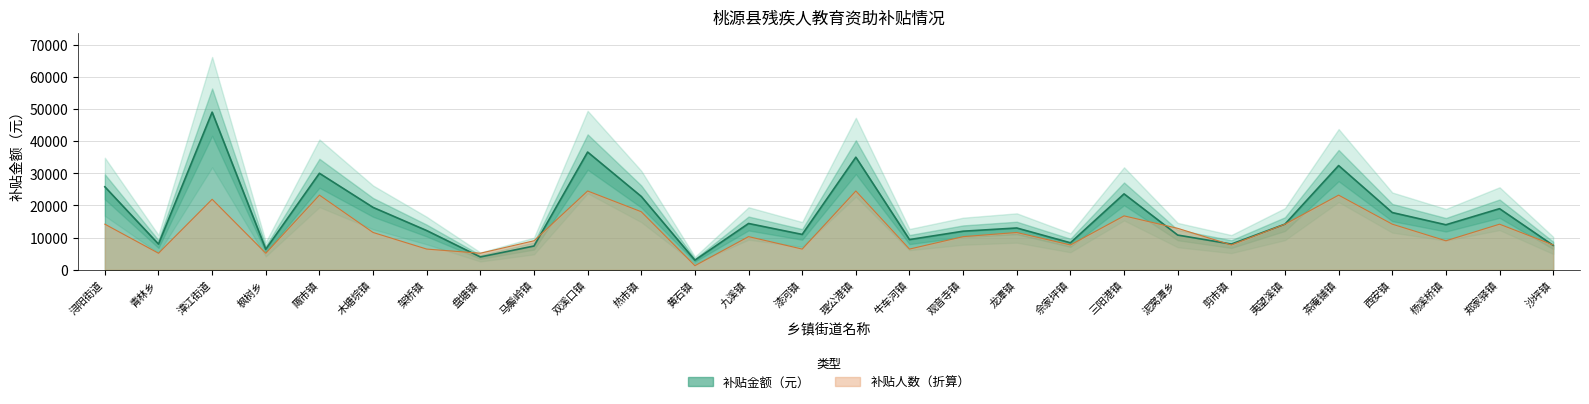

What is the sum of all 补贴人数 values?

343000.0